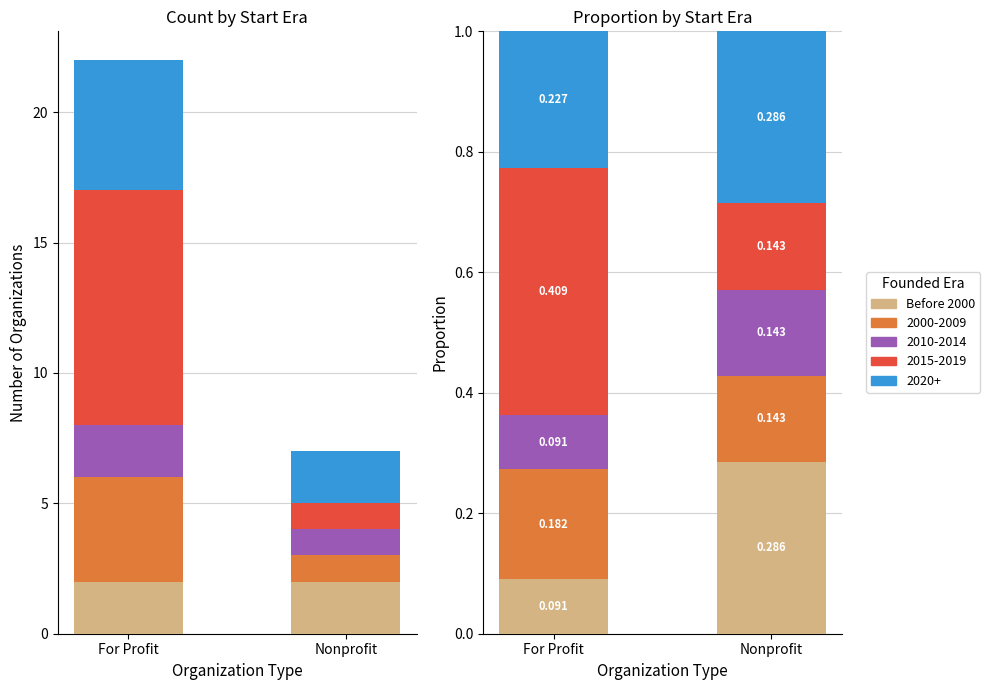

What is the average value?

0.2